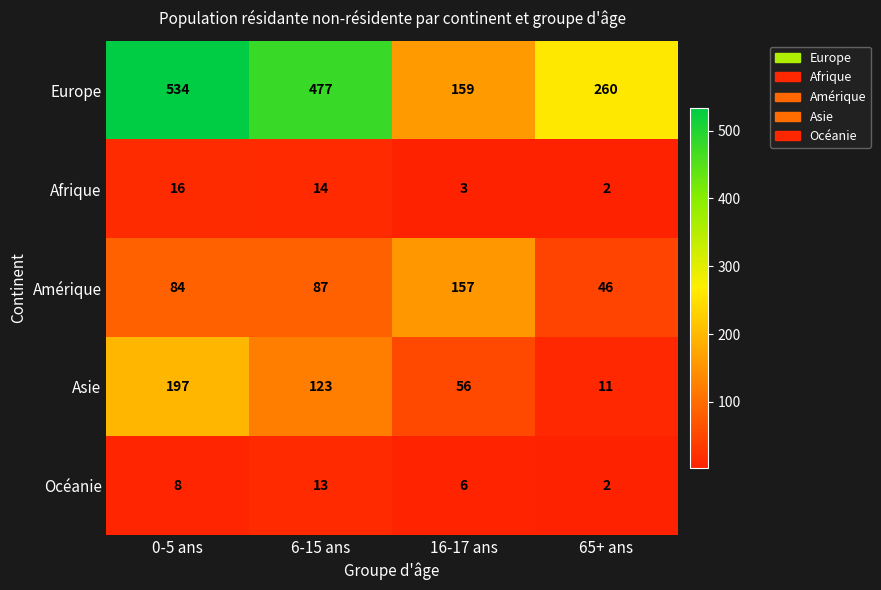

What is the difference between the second highest and minimum values in the Océanie series?

6